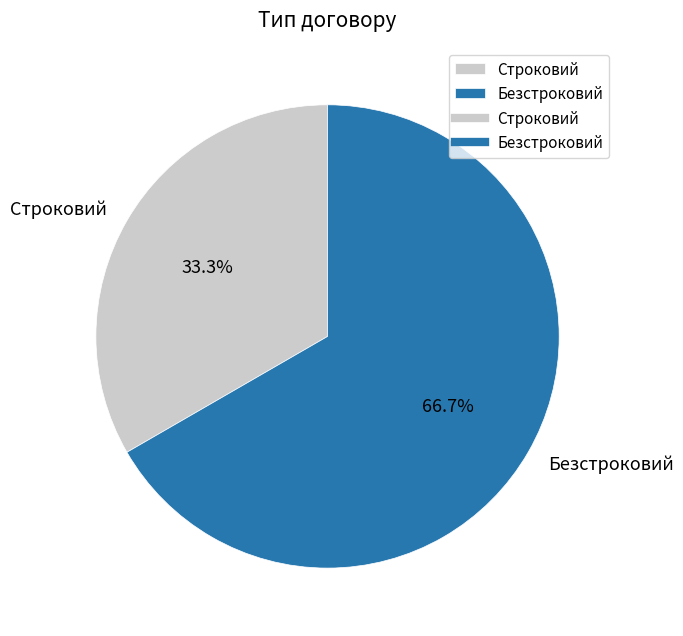

What is the majority slice?

Безстроковий